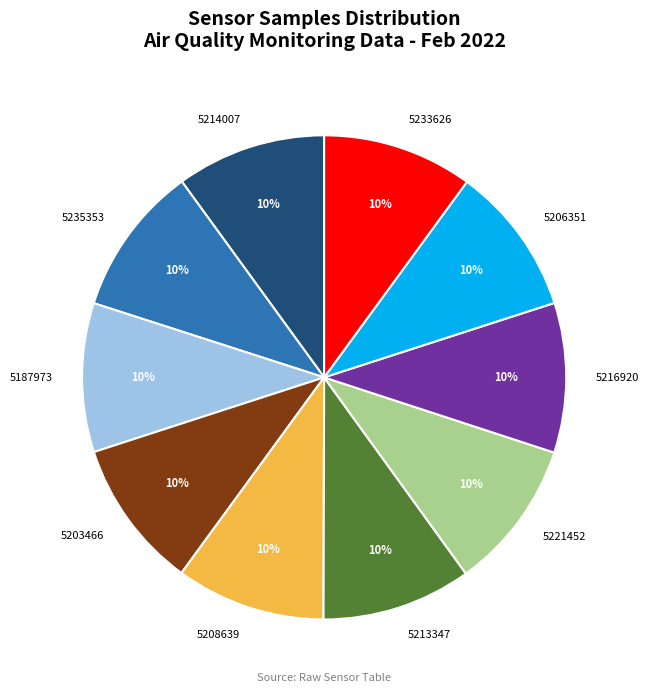

Combined, do 5206351 and 5203466 account for over 50%?

No